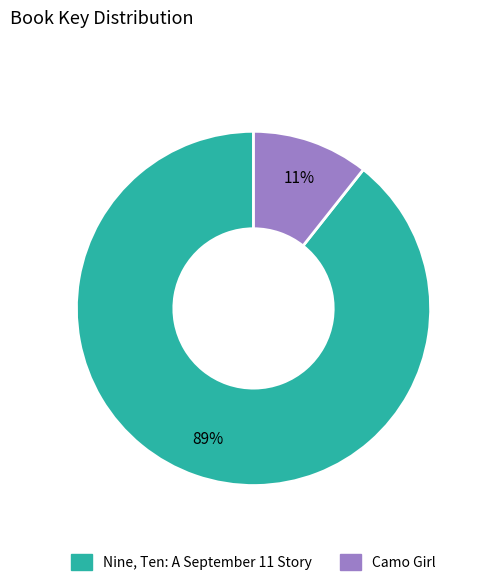

How many slices are in this pie chart?

2